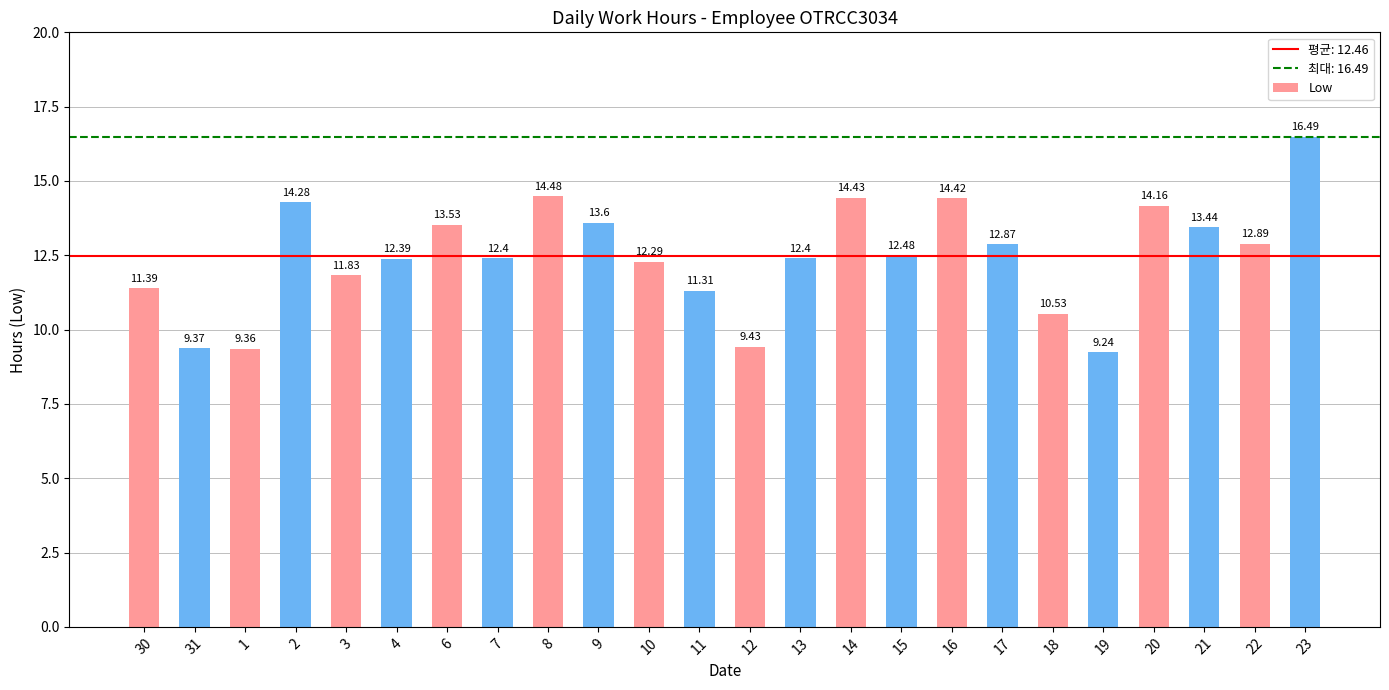

Does the chart contain stacked bars?

No